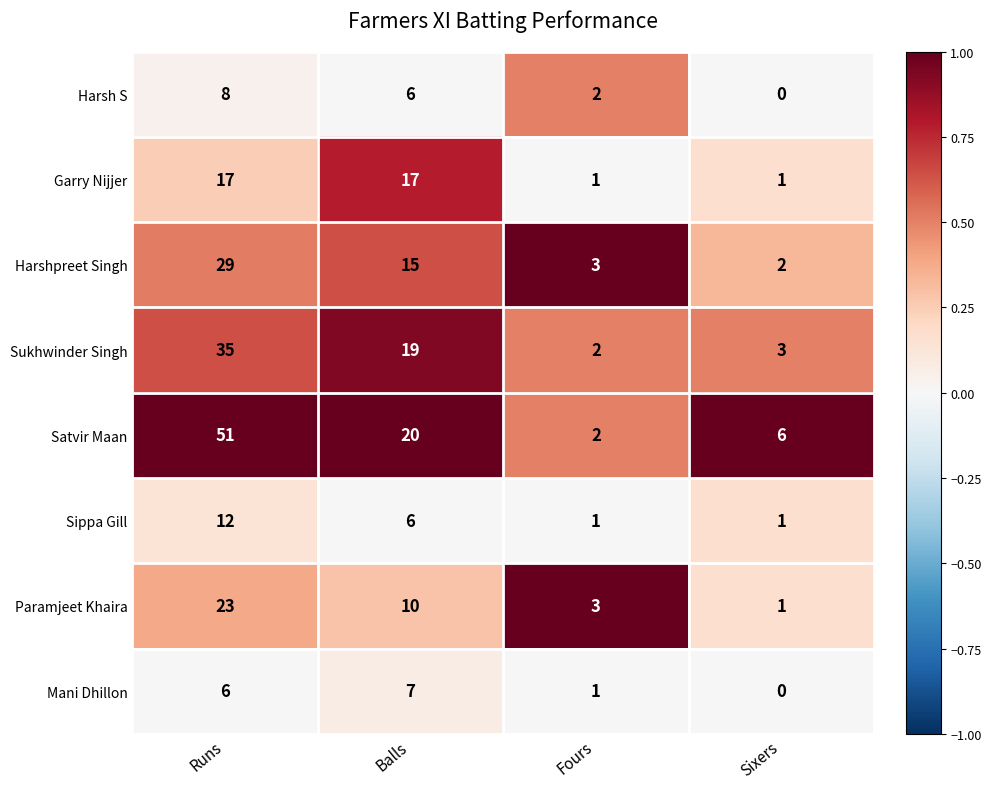

What is the sum of the Harsh S values at Balls and Sixers?

6